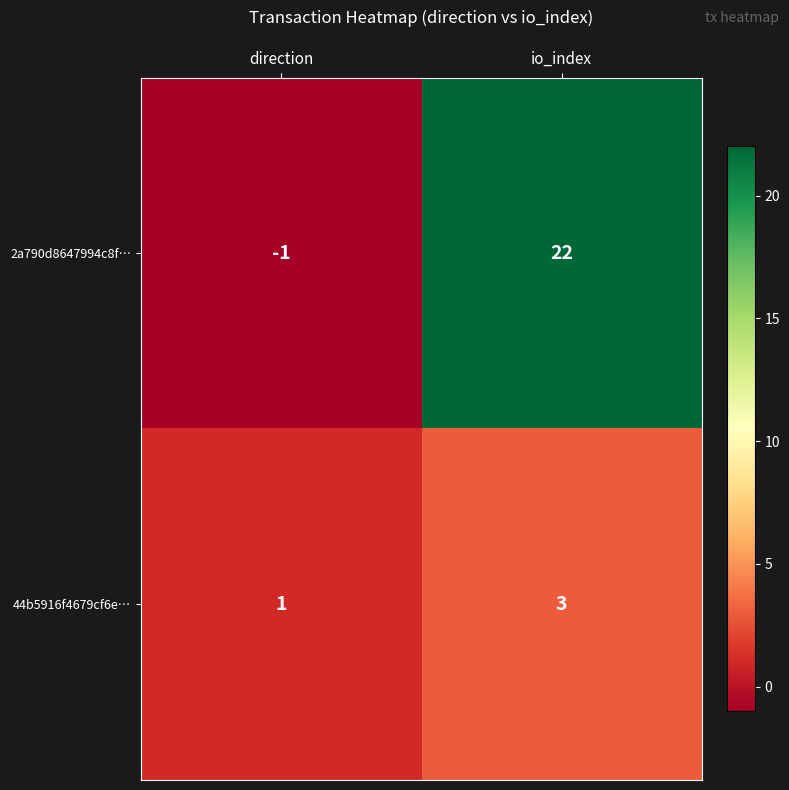

Rank the series by their maximum value, from highest to lowest.

2a790d8647994c8f…, 44b5916f4679cf6e…